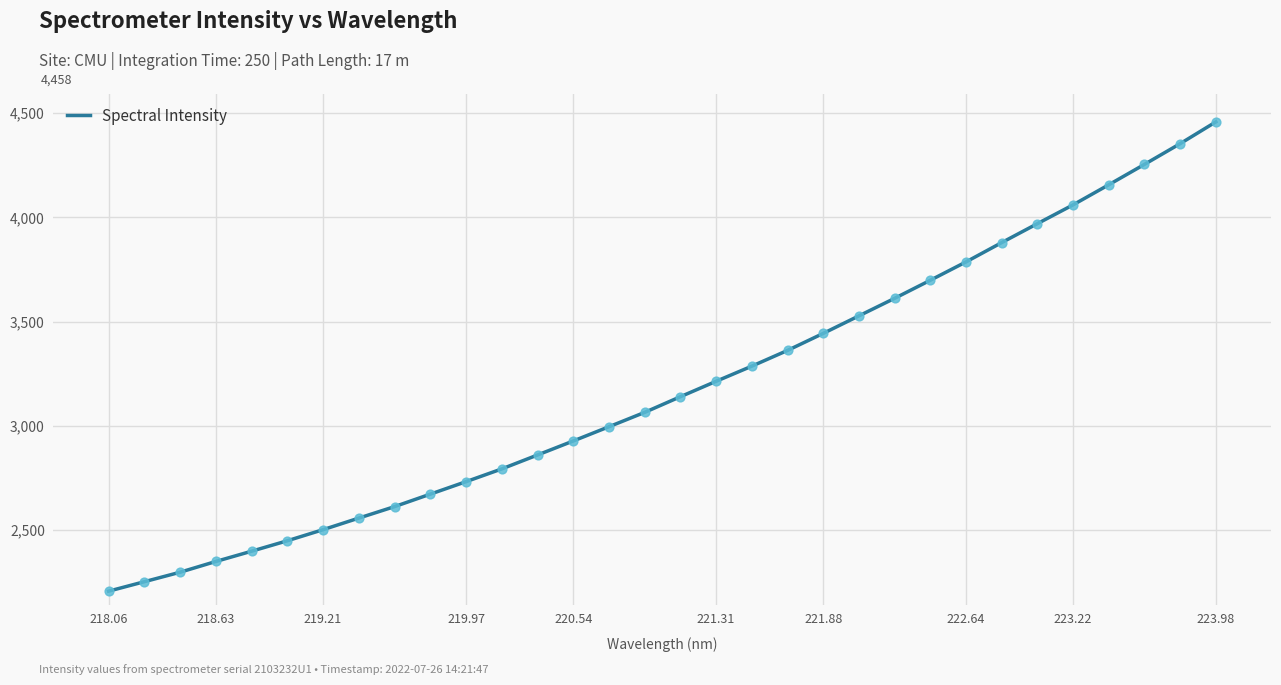

What is the maximum value shown in the chart?

4457.9